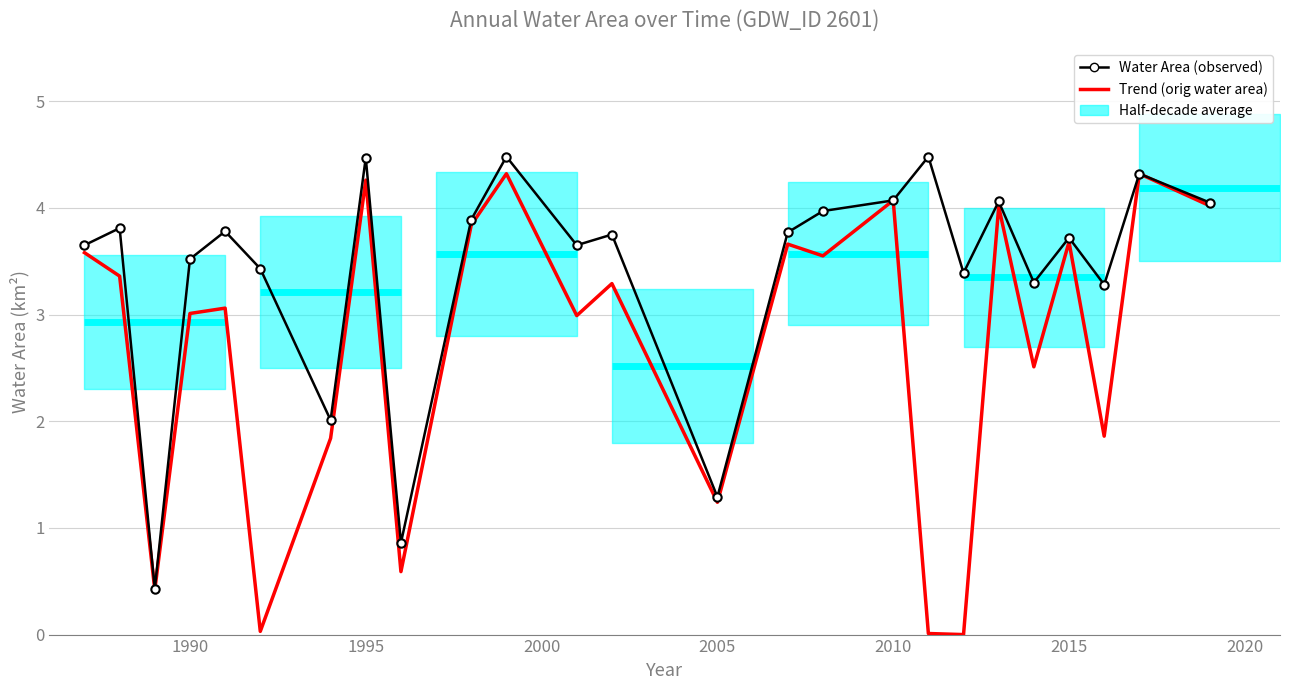

What is the difference between the maximum and minimum values in the Trend (orig water area) series?

4.3